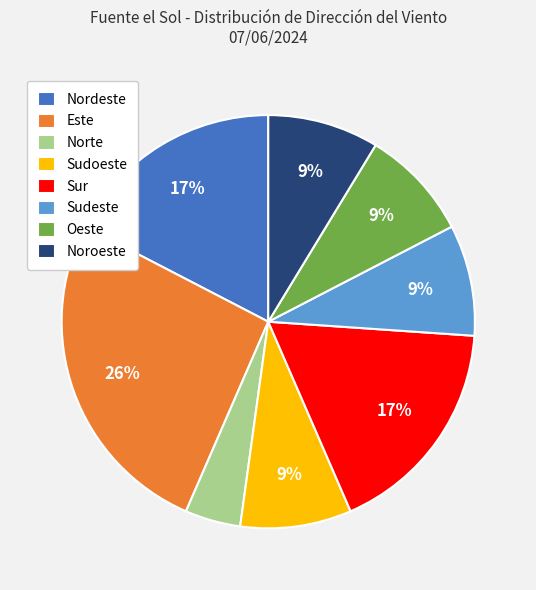

The Este slice represents 20% of the pie. True or false?

False